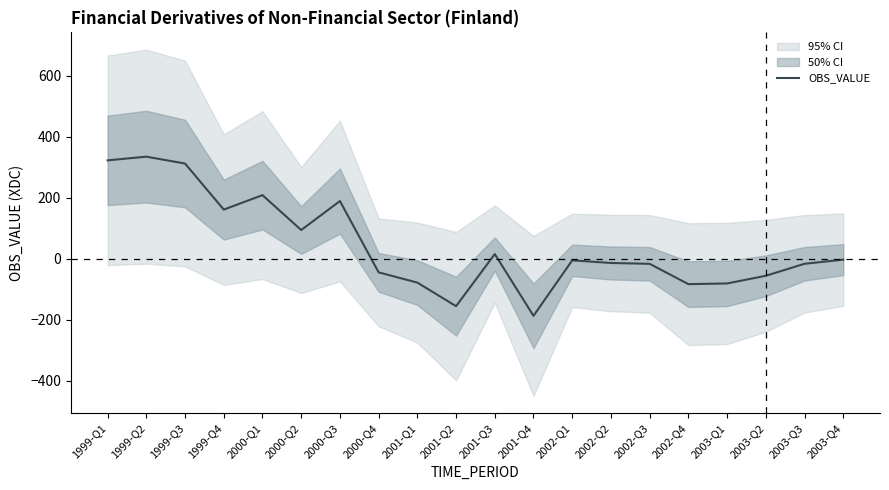

How many interior local peaks (higher than both neighbors) does the data have?

5